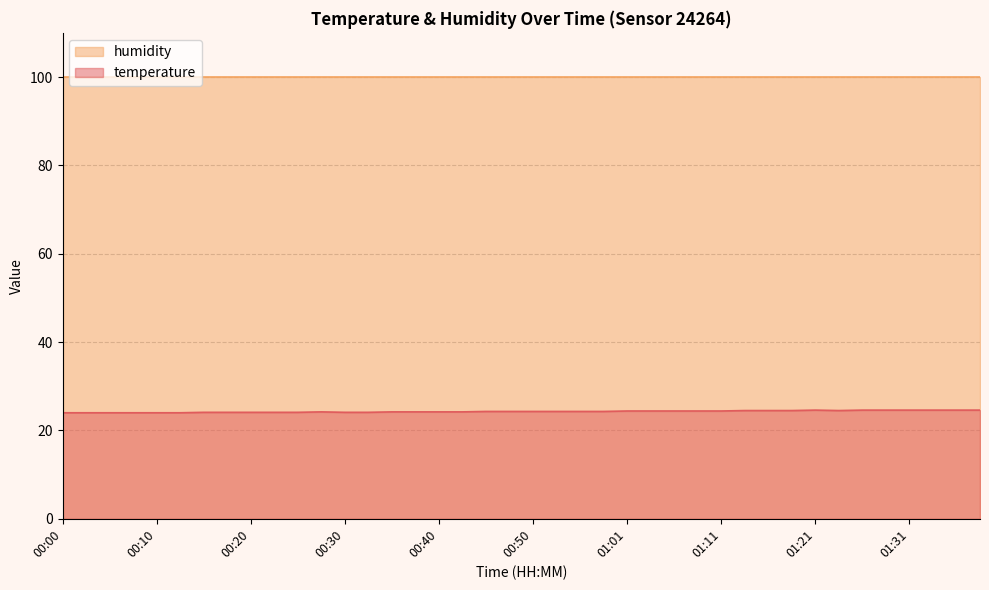

Reading right to left, extract all data points from this chart.

24.6	24.6	24.6	24.6	24.6	24.6	24.5	24.6	24.5	24.5	24.5	24.4	24.4	24.4	24.4	24.4	24.3	24.3	24.3	24.3	24.3	24.3	24.2	24.2	24.2	24.2	24.1	24.1	24.2	24.1	24.1	24.1	24.1	24.1	24.0	24.0	24.0	24.0	24.0	24.0